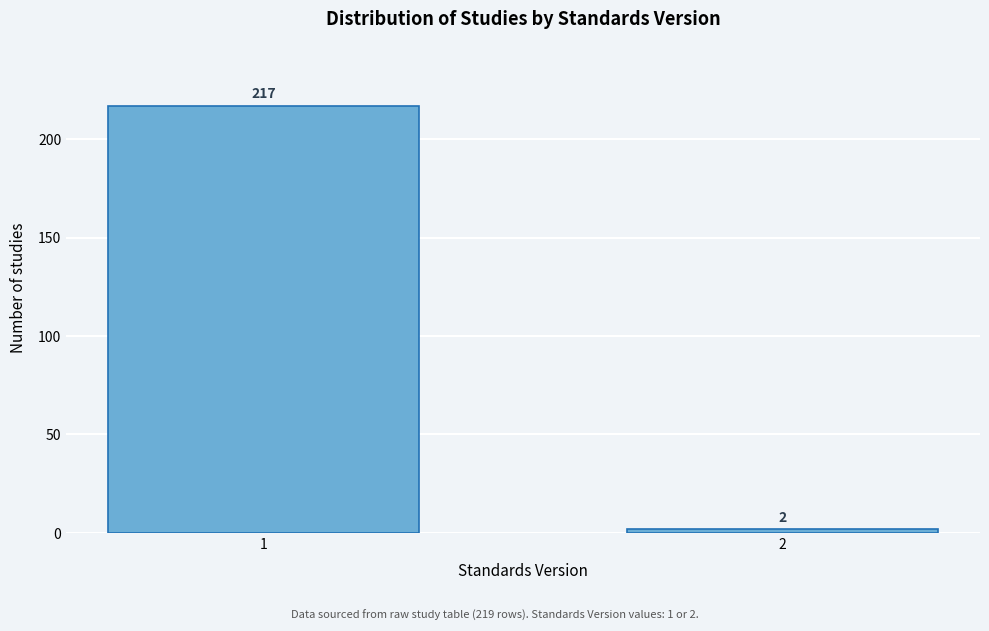

Reading left to right, extract all data points from this chart.

217	2